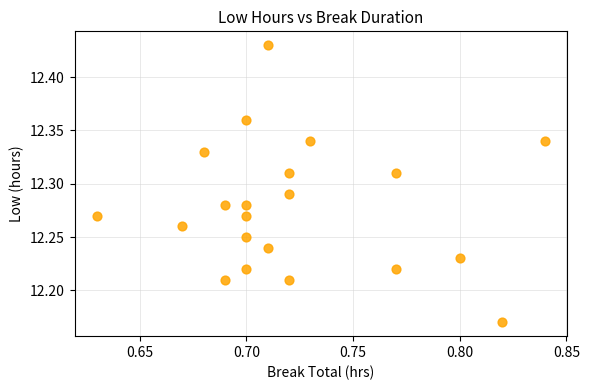

What is the range of Y values (max minus min)?

0.3